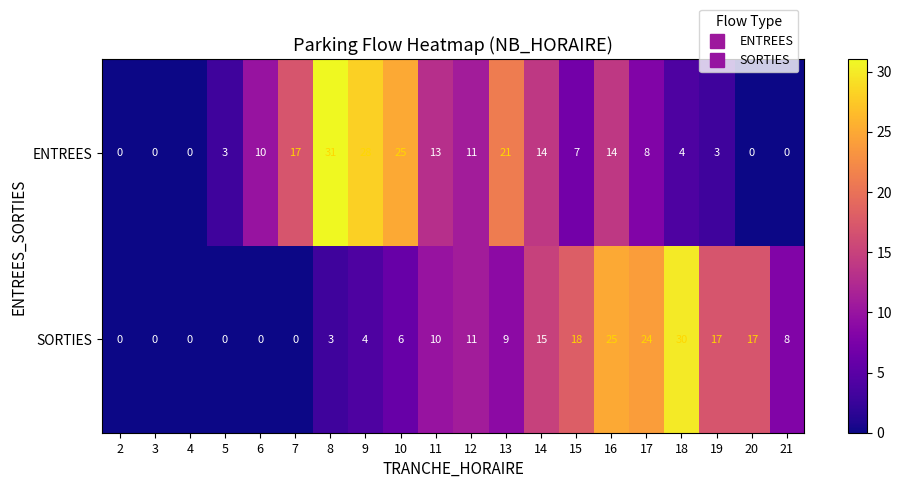

Is it true that SORTIES equals 25 at 20?

False